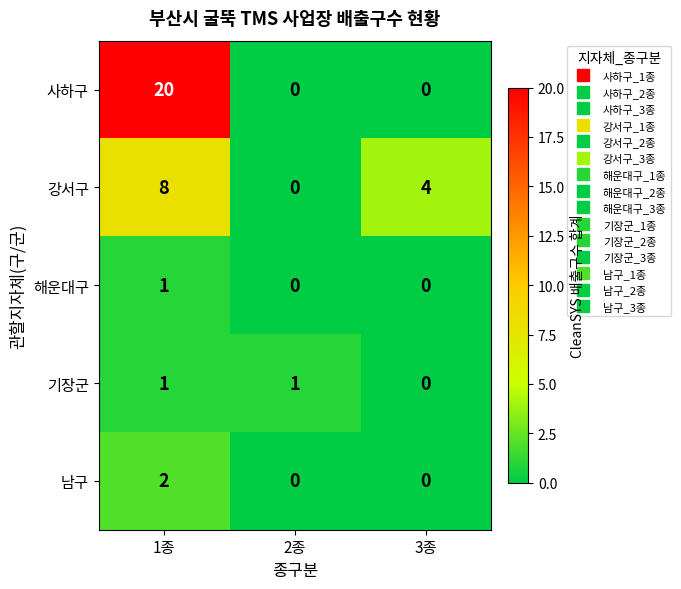

Which series has the largest total across all categories?

사하구